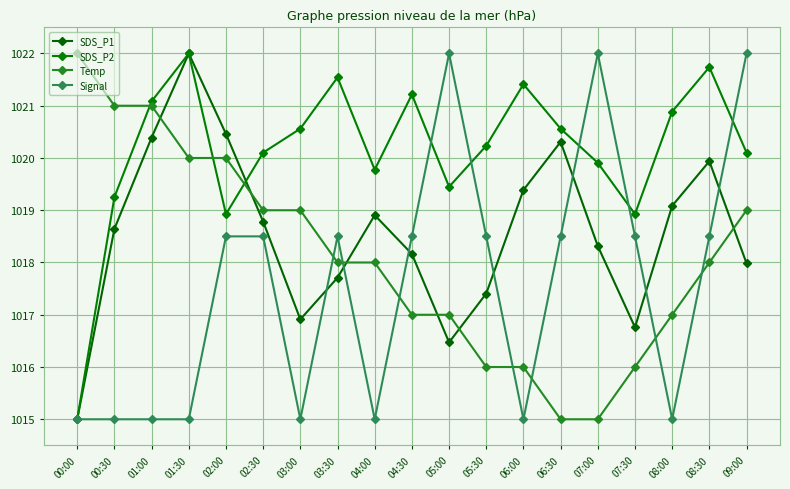

What is the average value of the Temp series?

1018.1